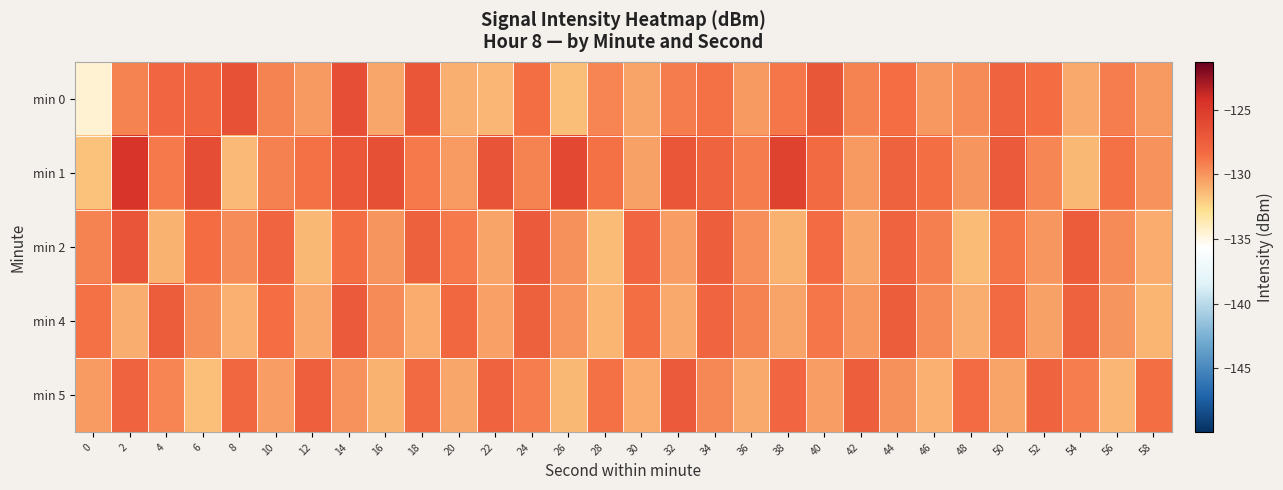

Rank the series at 40 from lowest to highest value.

min 5, min 4, min 2, min 1, min 0